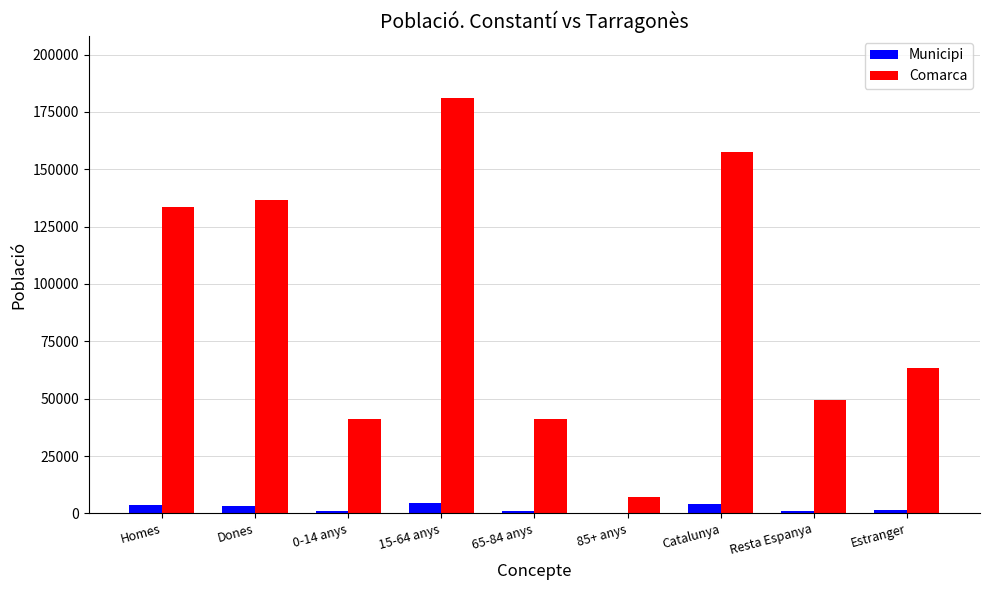

What is the spread (max minus min) of values at 15-64 anys?

176398